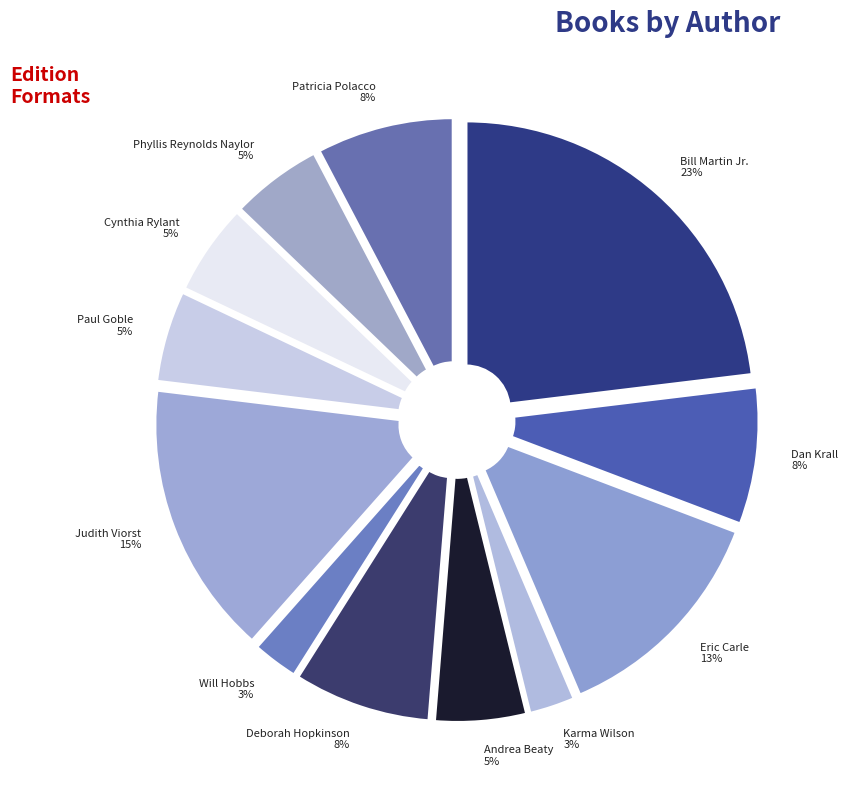

Is the sum of Eric Carle 13% and Will Hobbs 3% greater than half?

No